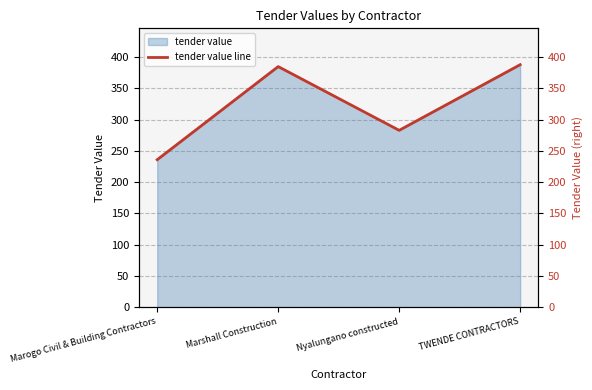

What is the ratio of the value at Marogo Civil & Building Contractors to the value at Nyalungano constructed?

0.8